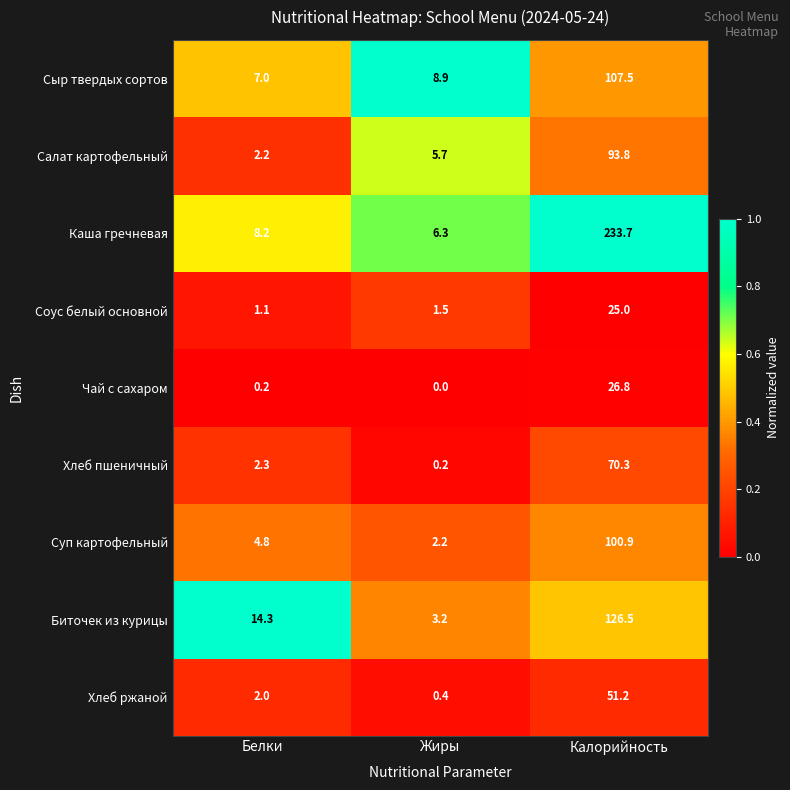

Which series changed the most between Белки and Калорийность?

Каша гречневая